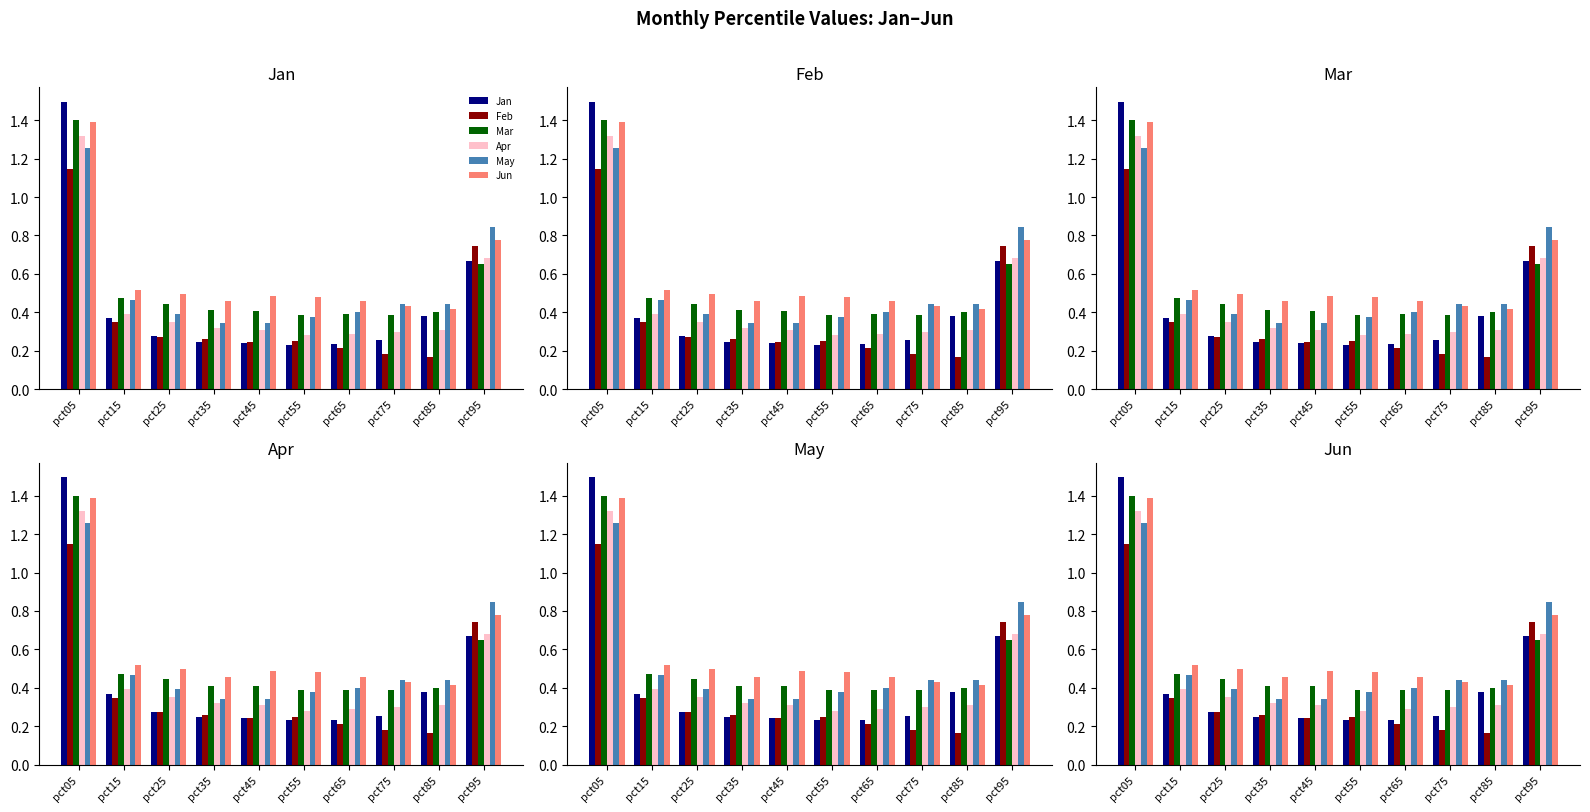

Which series has the widest spread of values?

Jan